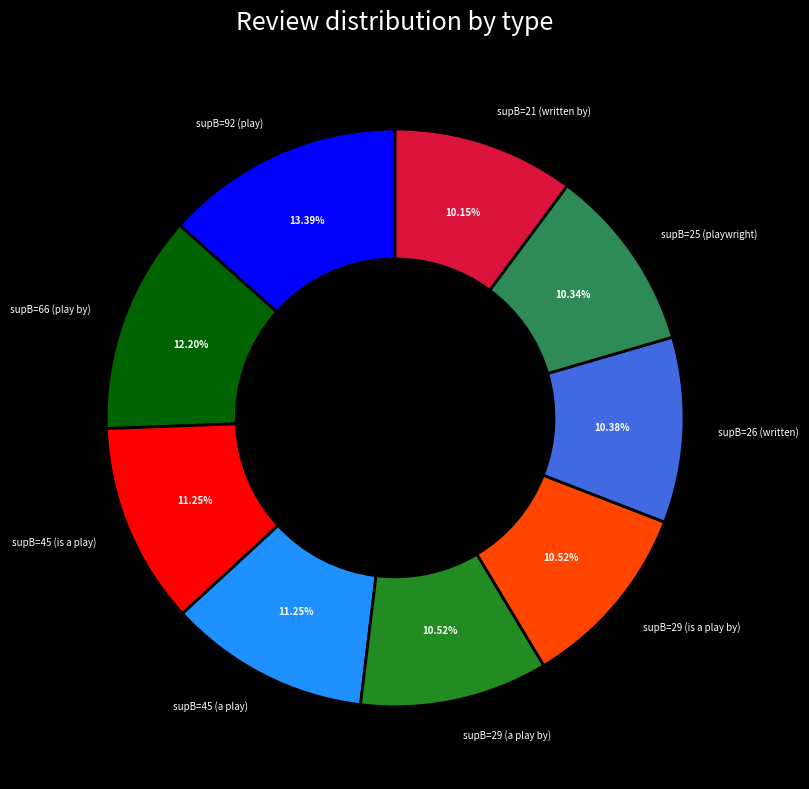

Count the number of slices in the pie.

9